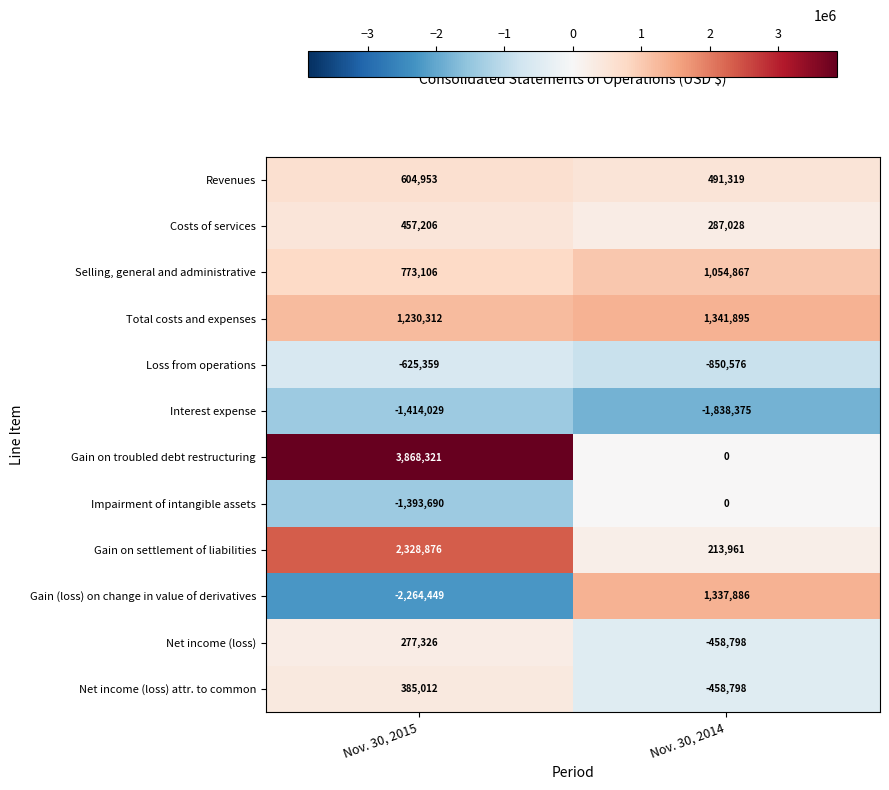

Rank the series by their maximum value, from lowest to highest.

Interest expense, Loss from operations, Impairment of intangible assets, Net income (loss), Net income (loss) attr. to common, Costs of services, Revenues, Selling, general and administrative, Gain (loss) on change in value of derivatives, Total costs and expenses, Gain on settlement of liabilities, Gain on troubled debt restructuring